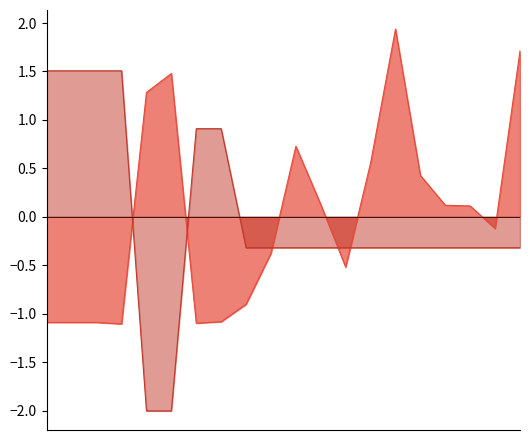

What is the maximum value shown in the chart?

1.9